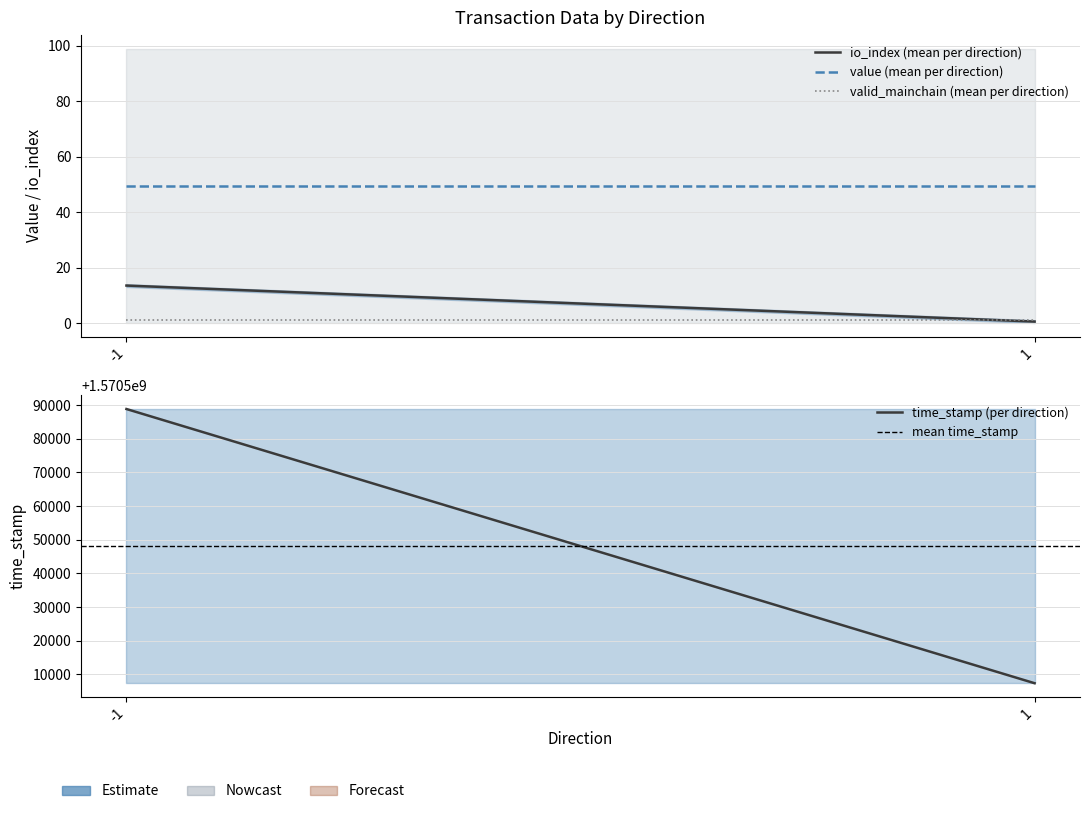

Which series has the largest range (max minus min)?

time_stamp (per direction)